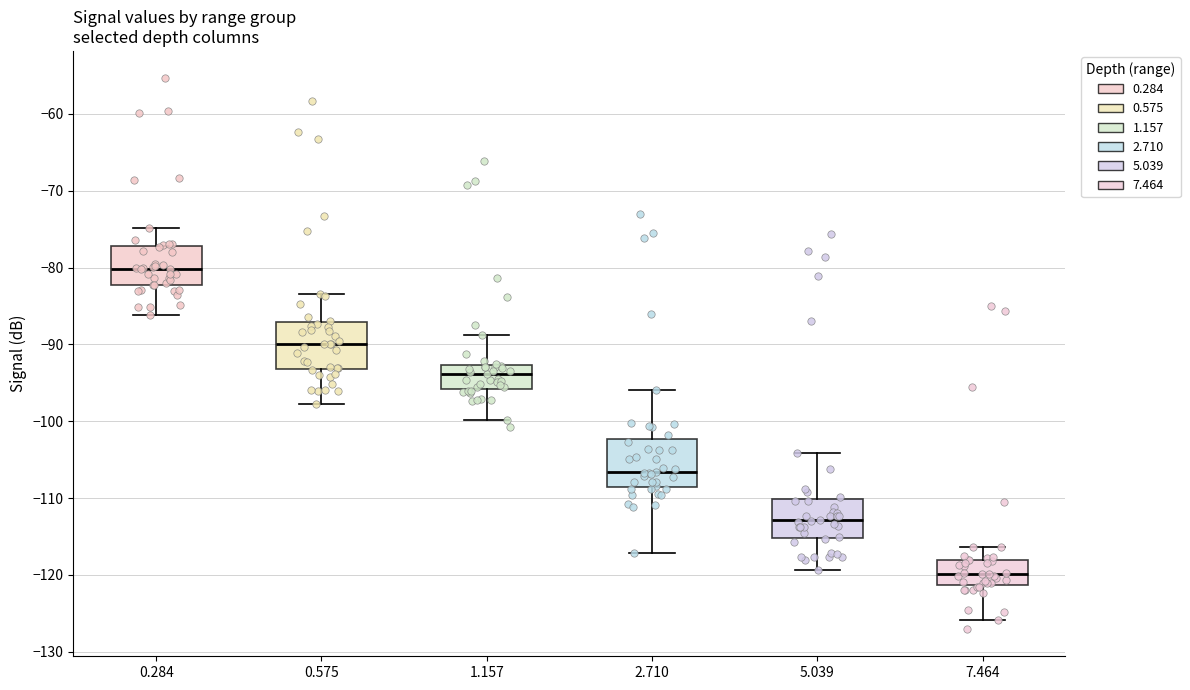

Reading left to right, transcribe this box plot: for each box, give where its median line is, the range the box spans, and where its two whiskers end, as read against the y-axis. The values are not printed on the chart, so give them approximately, as read against the axis.

0.284: median -80, box -82 to -77, whiskers -86 to -75
0.575: median -90, box -93 to -87, whiskers -98 to -83
1.157: median -94, box -96 to -93, whiskers -100 to -89
2.710: median -107, box -109 to -102, whiskers -117 to -96
5.039: median -113, box -115 to -110, whiskers -119 to -104
7.464: median -120, box -121 to -118, whiskers -126 to -116